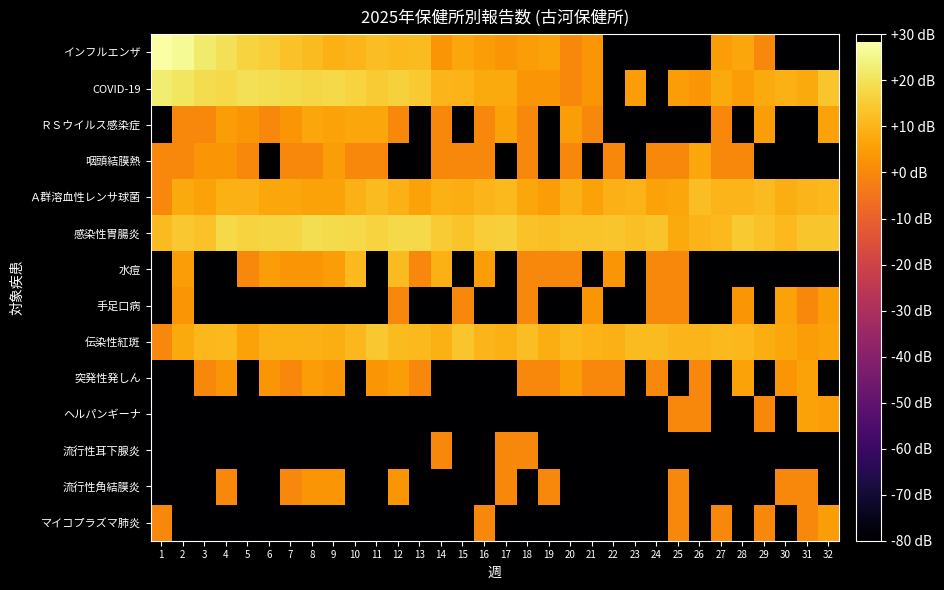

Reading left to right, transcribe all the data shown in this chart.

インフルエンザ: 1=28.3	2=26.5	3=22.0	4=19.7	5=16.5	6=15.4	7=12.8	8=11.8	9=9.0	10=10.4	11=12.0	12=11.1	13=11.5	14=3.0	15=7.0	16=4.8	17=3.0	18=4.8	19=6.0	20=0.0	21=3.0	22=-80.0	23=-80.0	24=-80.0	25=-80.0	26=-80.0	27=4.8	28=7.0	29=0.0	30=-80.0	31=-80.0	32=-80.0
COVID-19: 1=22.5	2=20.7	3=18.9	4=17.8	5=19.7	6=19.0	7=18.2	8=17.4	9=17.9	10=16.6	11=14.9	12=16.1	13=14.5	14=10.4	15=10.0	16=7.8	17=7.8	18=3.0	19=3.0	20=0.0	21=3.0	22=-80.0	23=4.8	24=-80.0	25=4.8	26=3.0	27=7.8	28=4.8	29=7.8	30=9.0	31=7.8	32=13.8
ＲＳウイルス感染症: 1=-80.0	2=0.0	3=0.0	4=4.8	5=3.0	6=0.0	7=3.0	8=7.0	9=6.0	10=7.0	11=7.0	12=0.0	13=-80.0	14=0.0	15=-80.0	16=0.0	17=6.0	18=0.0	19=-80.0	20=4.8	21=0.0	22=-80.0	23=-80.0	24=-80.0	25=-80.0	26=-80.0	27=0.0	28=-80.0	29=4.8	30=-80.0	31=-80.0	32=6.0
咽頭結膜熱: 1=0.0	2=0.0	3=3.0	4=3.0	5=0.0	6=-80.0	7=0.0	8=0.0	9=4.8	10=0.0	11=0.0	12=-80.0	13=-80.0	14=0.0	15=0.0	16=0.0	17=-80.0	18=0.0	19=-80.0	20=0.0	21=-80.0	22=0.0	23=-80.0	24=0.0	25=0.0	26=7.0	27=0.0	28=0.0	29=-80.0	30=-80.0	31=-80.0	32=-80.0
Ａ群溶血性レンサ球菌: 1=0.0	2=7.8	3=6.0	4=9.0	5=9.5	6=7.0	7=7.0	8=6.0	9=6.0	10=9.5	11=11.5	12=9.5	13=6.0	14=9.0	15=8.5	16=10.4	17=11.1	18=7.0	19=4.8	20=9.5	21=6.0	22=9.5	23=10.0	24=6.0	25=7.0	26=12.0	27=10.4	28=10.4	29=11.8	30=8.5	31=10.4	32=10.8
感染性胃腸炎: 1=11.8	2=14.0	3=13.0	4=18.1	5=16.8	6=17.0	7=17.2	8=19.1	9=18.4	10=18.1	11=16.8	12=17.9	13=18.0	14=14.9	15=13.2	16=15.3	17=15.9	18=13.0	19=12.6	20=13.2	21=13.4	22=13.8	23=12.6	24=13.4	25=7.8	26=10.0	27=11.1	28=14.8	29=12.8	30=11.1	31=13.8	32=13.6
水痘: 1=-80.0	2=4.8	3=-80.0	4=-80.0	5=0.0	6=4.8	7=3.0	8=3.0	9=4.8	10=11.1	11=-80.0	12=11.5	13=0.0	14=9.0	15=-80.0	16=4.8	17=-80.0	18=0.0	19=0.0	20=0.0	21=-80.0	22=3.0	23=-80.0	24=0.0	25=0.0	26=-80.0	27=-80.0	28=-80.0	29=-80.0	30=-80.0	31=-80.0	32=-80.0
手足口病: 1=-80.0	2=3.0	3=-80.0	4=-80.0	5=-80.0	6=-80.0	7=-80.0	8=-80.0	9=-80.0	10=-80.0	11=-80.0	12=0.0	13=-80.0	14=-80.0	15=0.0	16=-80.0	17=-80.0	18=0.0	19=-80.0	20=-80.0	21=3.0	22=-80.0	23=-80.0	24=0.0	25=0.0	26=-80.0	27=-80.0	28=3.0	29=-80.0	30=6.0	31=0.0	32=4.8
伝染性紅斑: 1=0.0	2=7.8	3=10.8	4=11.1	5=6.0	6=9.5	7=9.0	8=9.5	9=8.5	10=10.8	11=14.1	12=11.8	13=11.1	14=9.0	15=13.6	16=10.4	17=9.0	18=12.0	19=8.5	20=11.1	21=10.0	22=9.5	23=11.8	24=11.5	25=10.4	26=10.4	27=11.1	28=10.8	29=8.5	30=7.0	31=4.8	32=6.0
突発性発しん: 1=-80.0	2=-80.0	3=0.0	4=3.0	5=-80.0	6=3.0	7=0.0	8=4.8	9=3.0	10=-80.0	11=3.0	12=4.8	13=0.0	14=-80.0	15=-80.0	16=-80.0	17=-80.0	18=0.0	19=0.0	20=4.8	21=0.0	22=0.0	23=-80.0	24=0.0	25=-80.0	26=0.0	27=-80.0	28=6.0	29=-80.0	30=3.0	31=6.0	32=-80.0
ヘルパンギーナ: 1=-80.0	2=-80.0	3=-80.0	4=-80.0	5=-80.0	6=-80.0	7=-80.0	8=-80.0	9=-80.0	10=-80.0	11=-80.0	12=-80.0	13=-80.0	14=-80.0	15=-80.0	16=-80.0	17=-80.0	18=-80.0	19=-80.0	20=-80.0	21=-80.0	22=-80.0	23=-80.0	24=-80.0	25=0.0	26=0.0	27=-80.0	28=-80.0	29=0.0	30=-80.0	31=6.0	32=4.8
流行性耳下腺炎: 1=-80.0	2=-80.0	3=-80.0	4=-80.0	5=-80.0	6=-80.0	7=-80.0	8=-80.0	9=-80.0	10=-80.0	11=-80.0	12=-80.0	13=-80.0	14=0.0	15=-80.0	16=-80.0	17=0.0	18=0.0	19=-80.0	20=-80.0	21=-80.0	22=-80.0	23=-80.0	24=-80.0	25=-80.0	26=-80.0	27=-80.0	28=-80.0	29=-80.0	30=-80.0	31=-80.0	32=-80.0
流行性角結膜炎: 1=-80.0	2=-80.0	3=-80.0	4=0.0	5=-80.0	6=-80.0	7=0.0	8=3.0	9=3.0	10=-80.0	11=-80.0	12=3.0	13=-80.0	14=-80.0	15=-80.0	16=-80.0	17=0.0	18=-80.0	19=0.0	20=-80.0	21=-80.0	22=-80.0	23=-80.0	24=-80.0	25=0.0	26=-80.0	27=-80.0	28=-80.0	29=-80.0	30=0.0	31=0.0	32=-80.0
マイコプラズマ肺炎: 1=0.0	2=-80.0	3=-80.0	4=-80.0	5=-80.0	6=-80.0	7=-80.0	8=-80.0	9=-80.0	10=-80.0	11=-80.0	12=-80.0	13=-80.0	14=-80.0	15=-80.0	16=0.0	17=-80.0	18=-80.0	19=-80.0	20=-80.0	21=-80.0	22=-80.0	23=-80.0	24=-80.0	25=0.0	26=-80.0	27=0.0	28=-80.0	29=0.0	30=-80.0	31=0.0	32=4.8